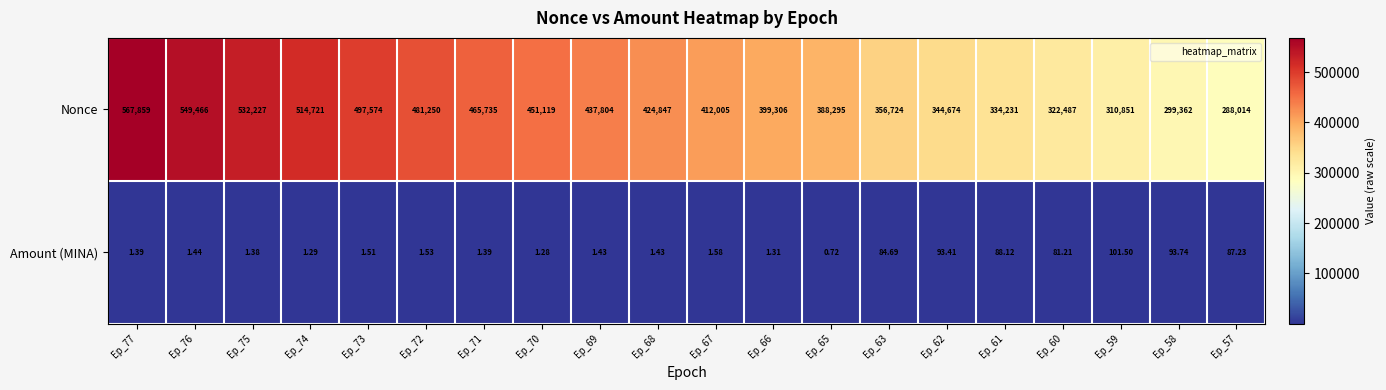

Rank the series at Ep_61 from highest to lowest value.

Nonce, Amount (MINA)